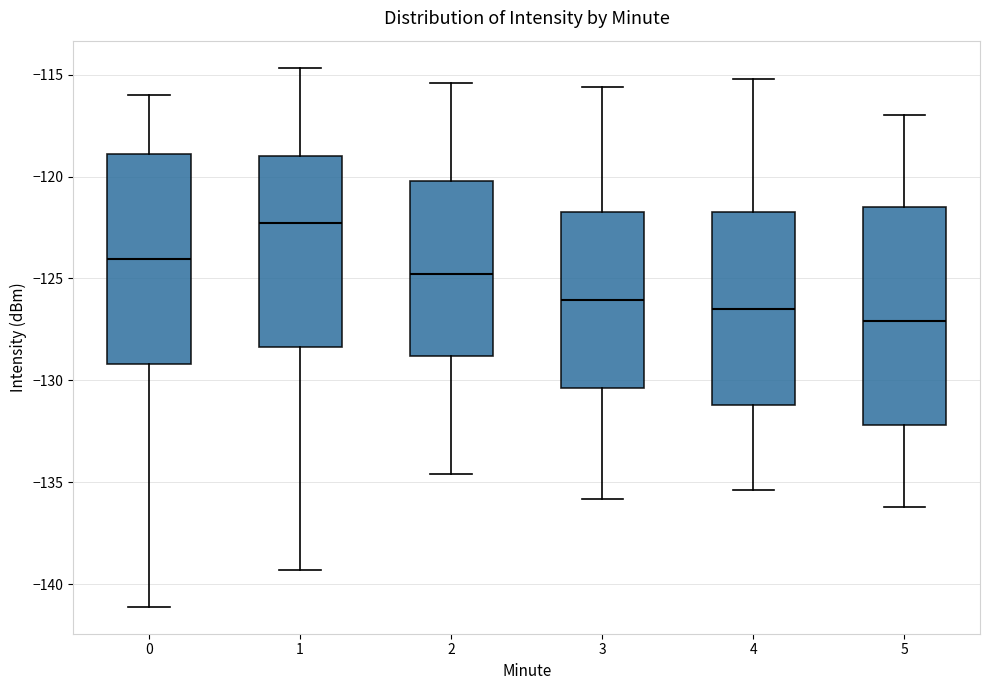

Reading left to right, transcribe this box plot: for each box, give where its median line is, the range the box spans, and where its two whiskers end, as read against the y-axis. The values are not printed on the chart, so give them approximately, as read against the axis.

0: median -124.0, box -129.0 to -119.0, whiskers -141.0 to -116.0
1: median -122.5, box -128.5 to -119.0, whiskers -139.5 to -114.5
2: median -125.0, box -129.0 to -120.0, whiskers -134.5 to -115.5
3: median -126.0, box -130.5 to -121.5, whiskers -136.0 to -115.5
4: median -126.5, box -131.0 to -121.5, whiskers -135.5 to -115.0
5: median -127.0, box -132.0 to -121.5, whiskers -136.0 to -117.0